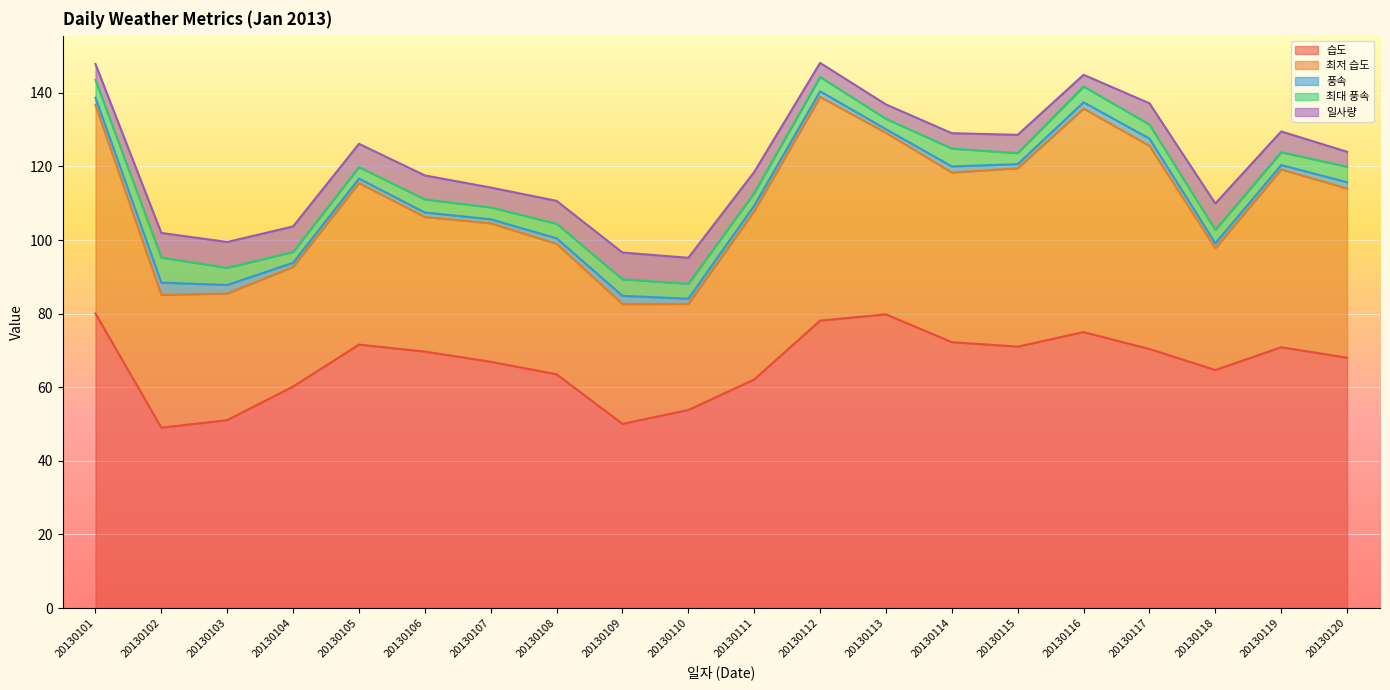

At 20130102, list the series in order from largest to smallest.

습도, 최저 습도, 최대 풍속, 일사량, 풍속